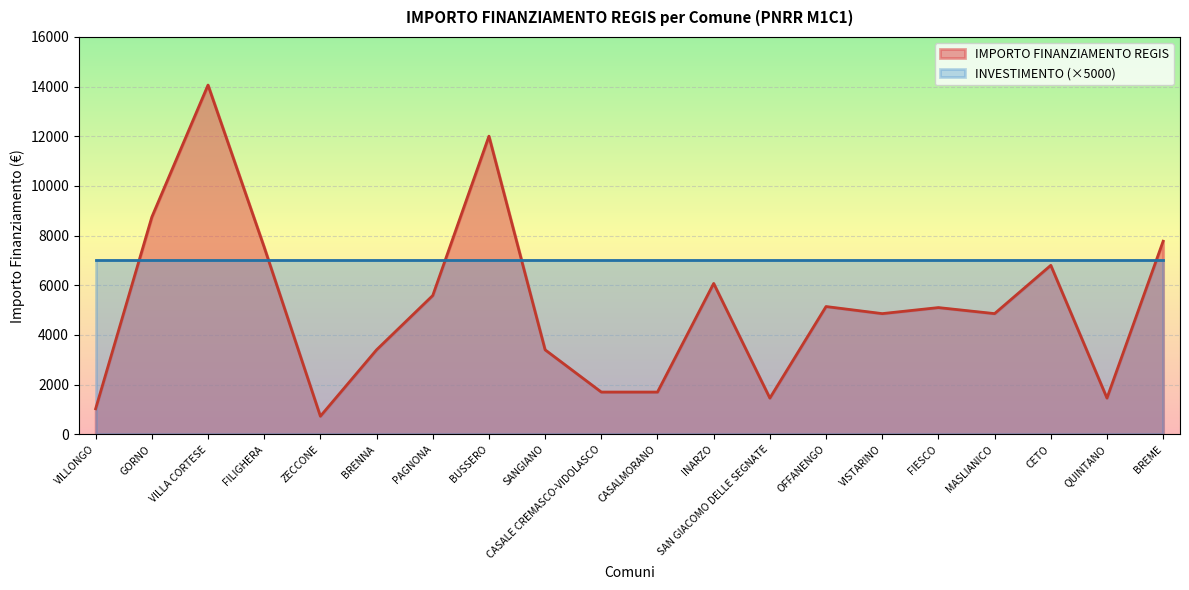

Reading left to right, transcribe all the data shown in this chart.

VILLONGO=1029	GORNO=8748	VILLA CORTESE=14063	FILIGHERA=7533	ZECCONE=729	BRENNA=3402	PAGNONA=5589	BUSSERO=12005	SANGIANO=3402	CASALE CREMASCO-VIDOLASCO=1701	CASALMORANO=1701	INARZO=6075	SAN GIACOMO DELLE SEGNATE=1458	OFFANENGO=5145	VISTARINO=4860	FIESCO=5103	MASLIANICO=4860	CETO=6804	QUINTANO=1458	BREME=7776